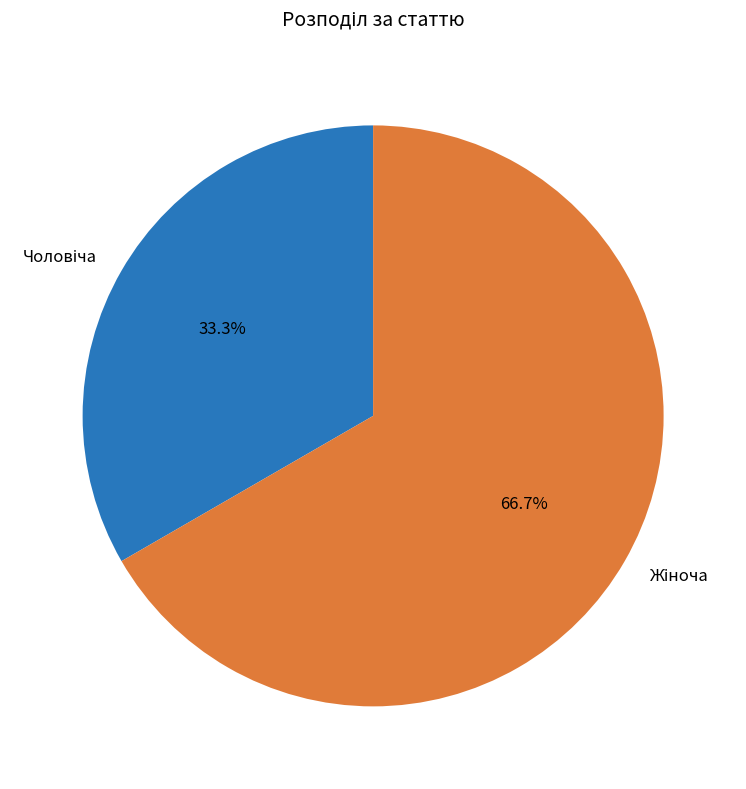

Does any single category account for the majority?

Yes